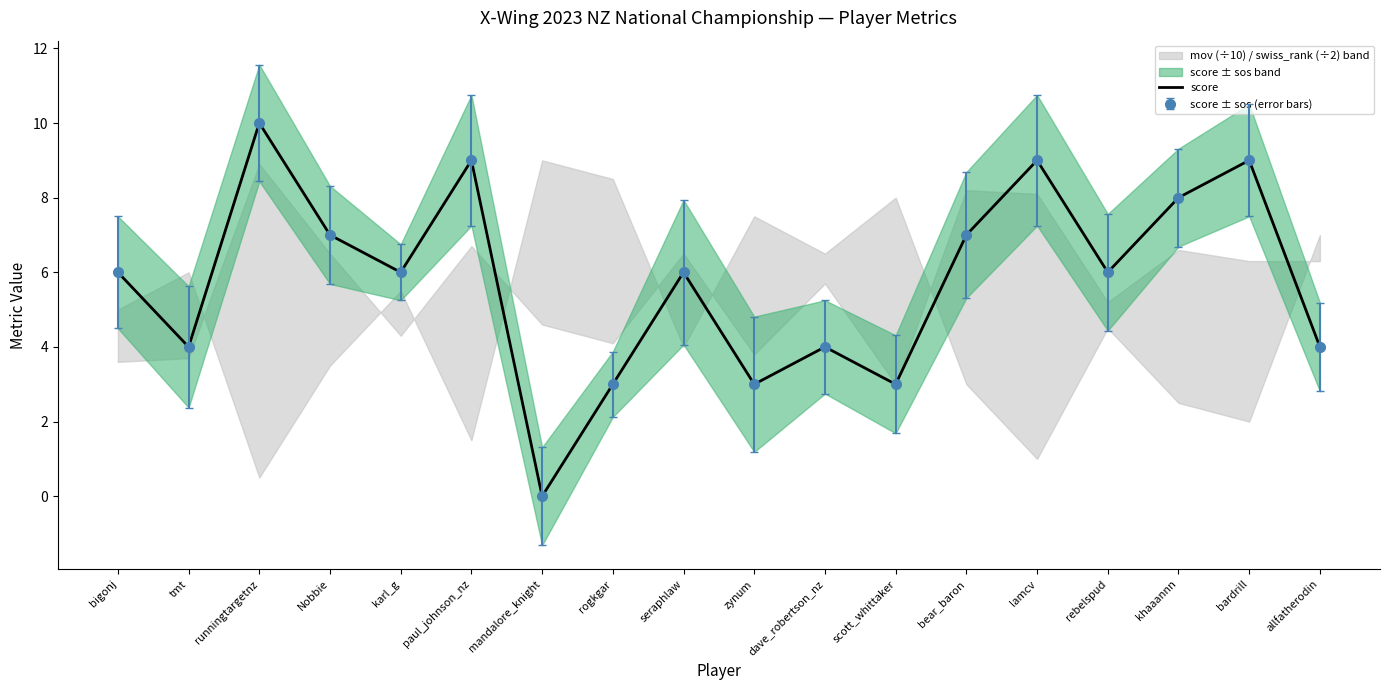

The chart shows a value of 2 at bigonj. True or false?

False